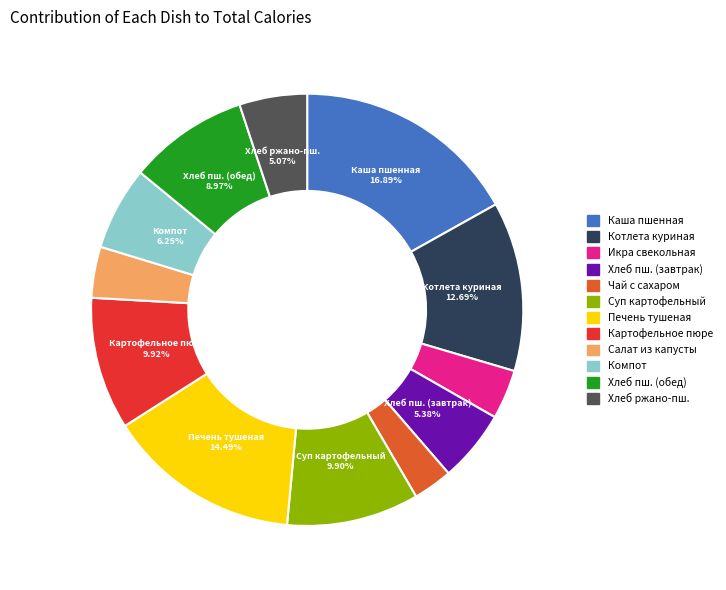

How many slices are in this pie chart?

12